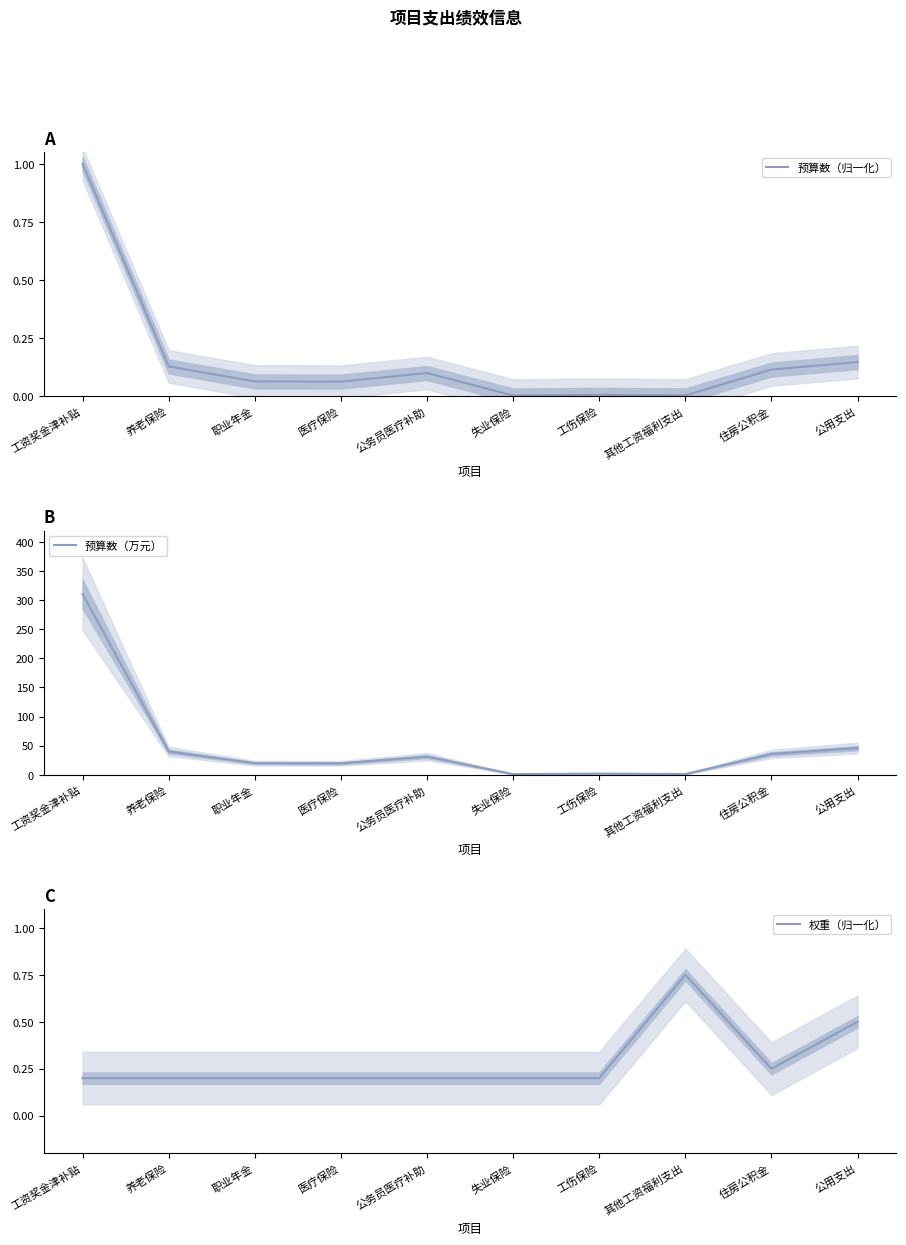

Is this an area chart (filled region under the line)?

No